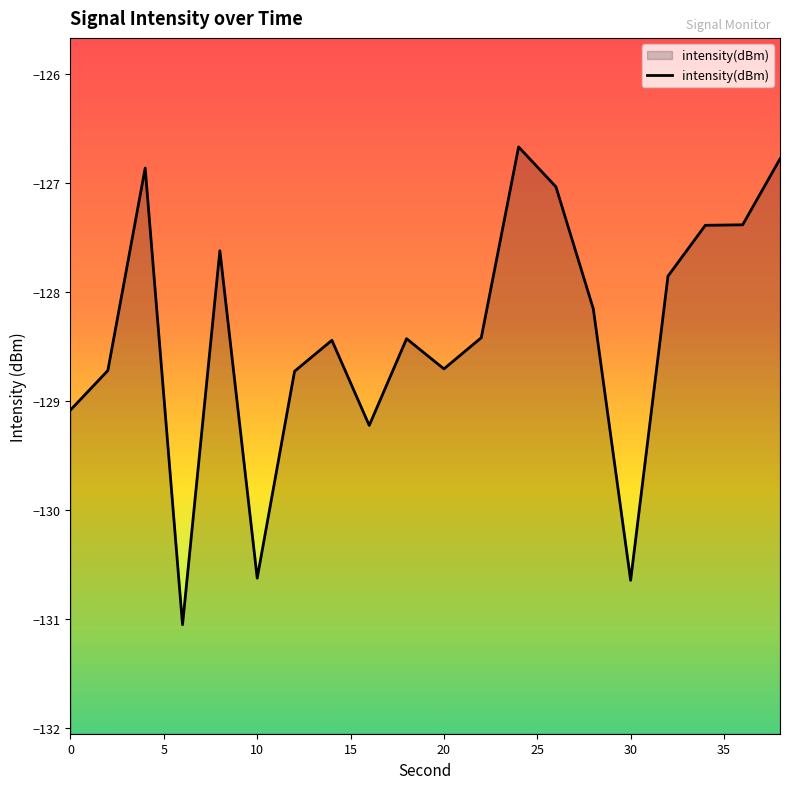

What is the minimum value shown in the chart?

-131.0